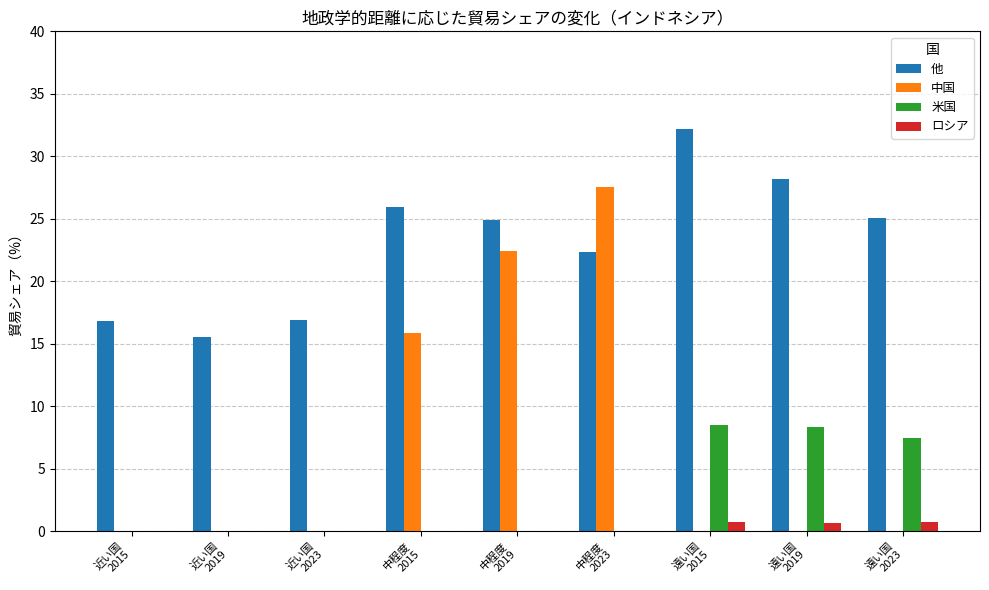

What is the total value across all series at 近い国
2015?

16.8